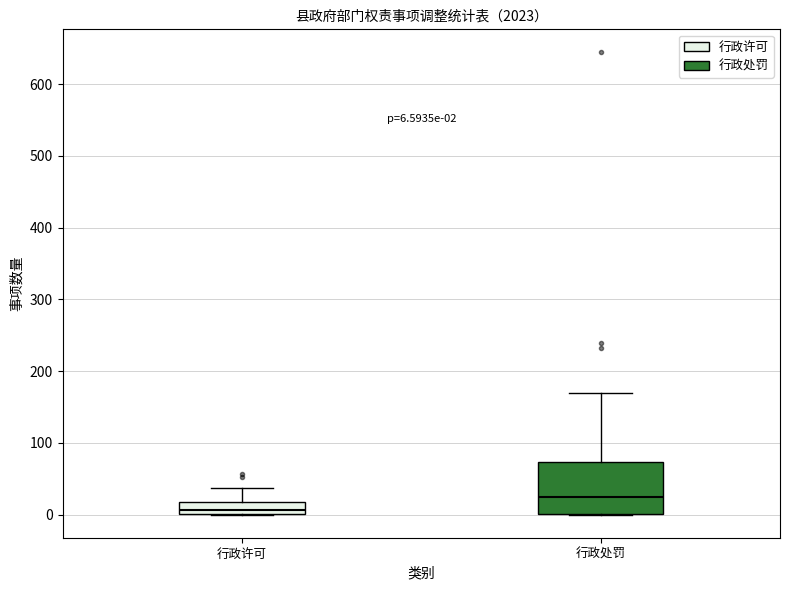

Which box's median line is the lowest?

行政许可